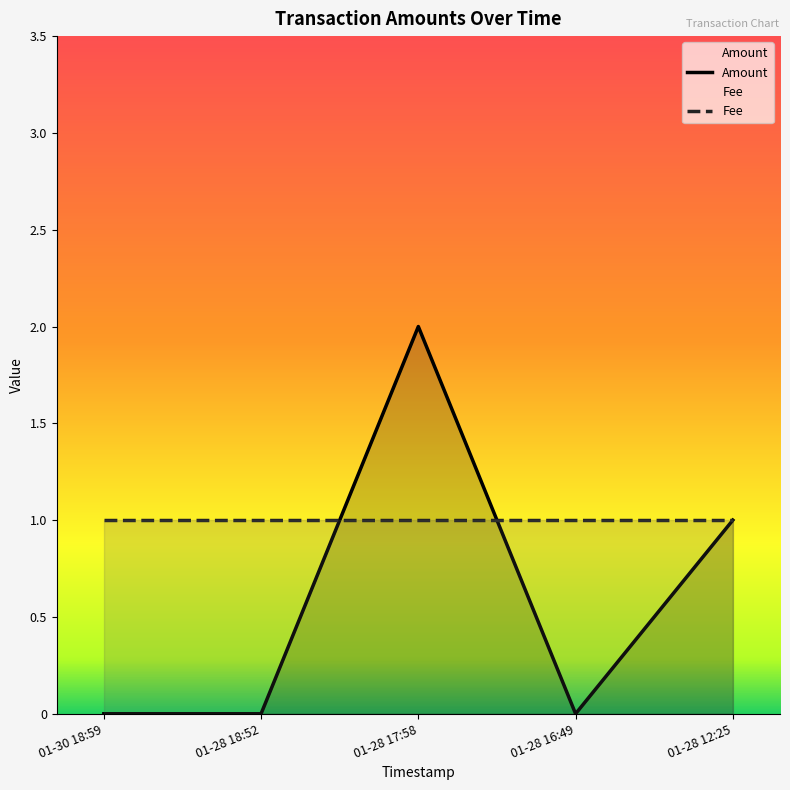

Does the chart display data point markers on the line(s)?

No